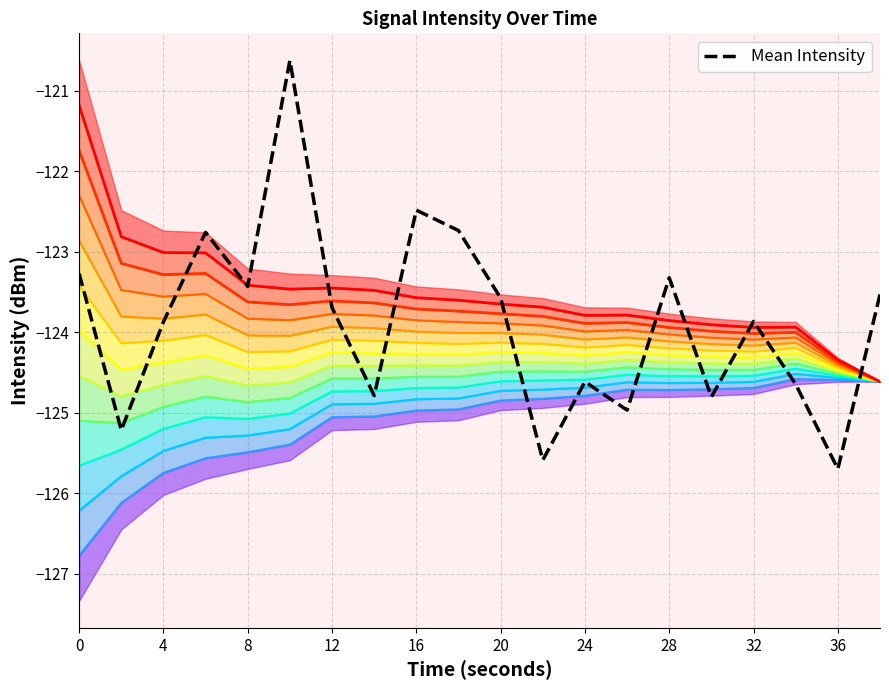

How many points are lower than both their immediate neighbors (excluding endpoints)?

7